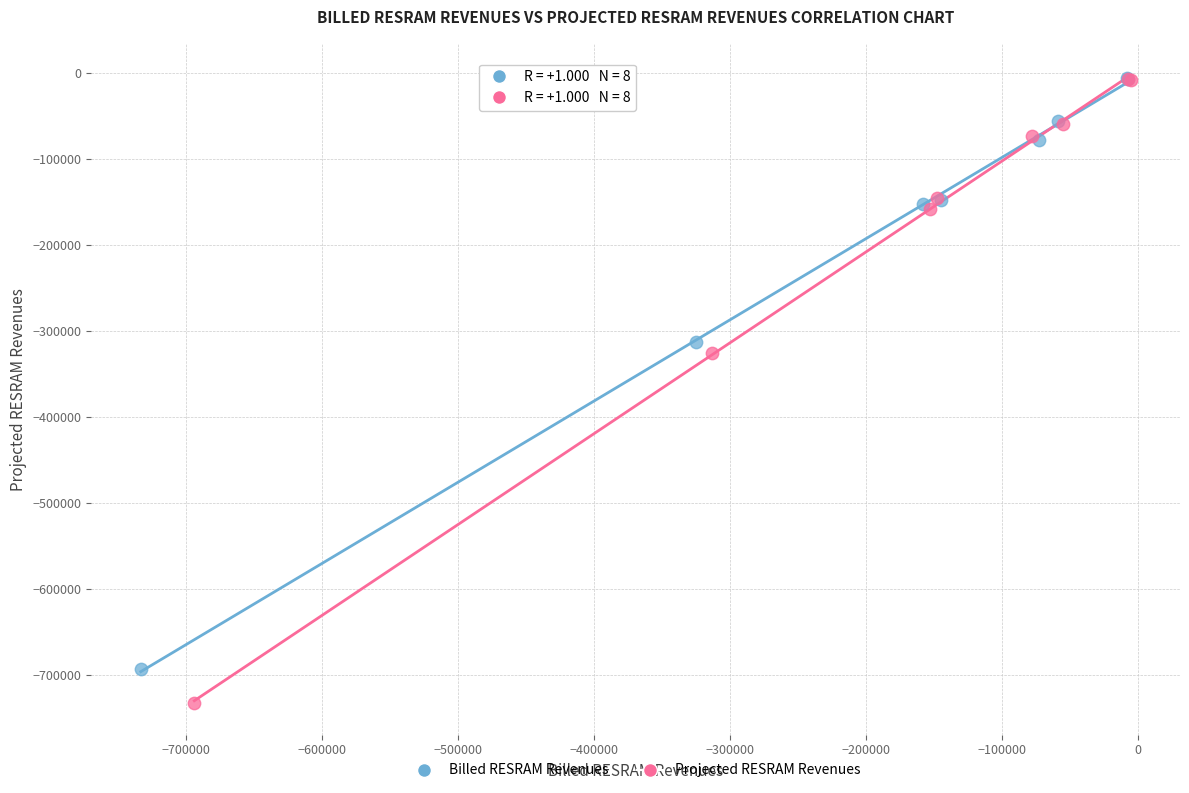

Which series reaches the minimum Y coordinate?

Projected RESRAM Revenues